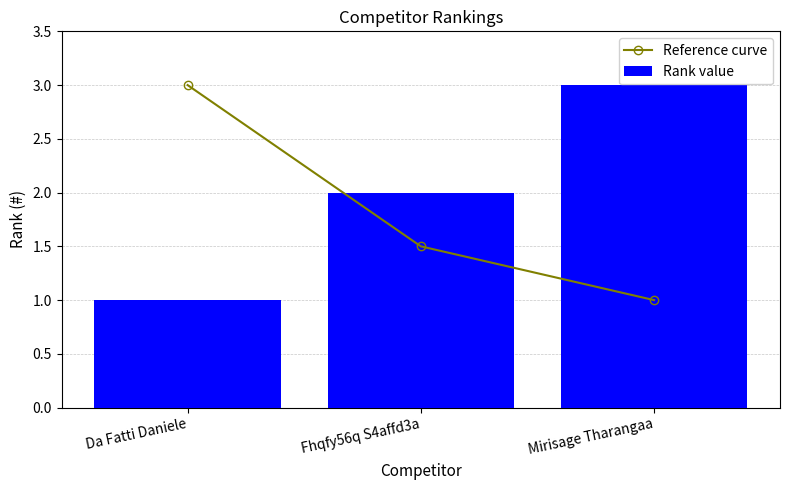

What is the maximum value shown in the chart?

3.0